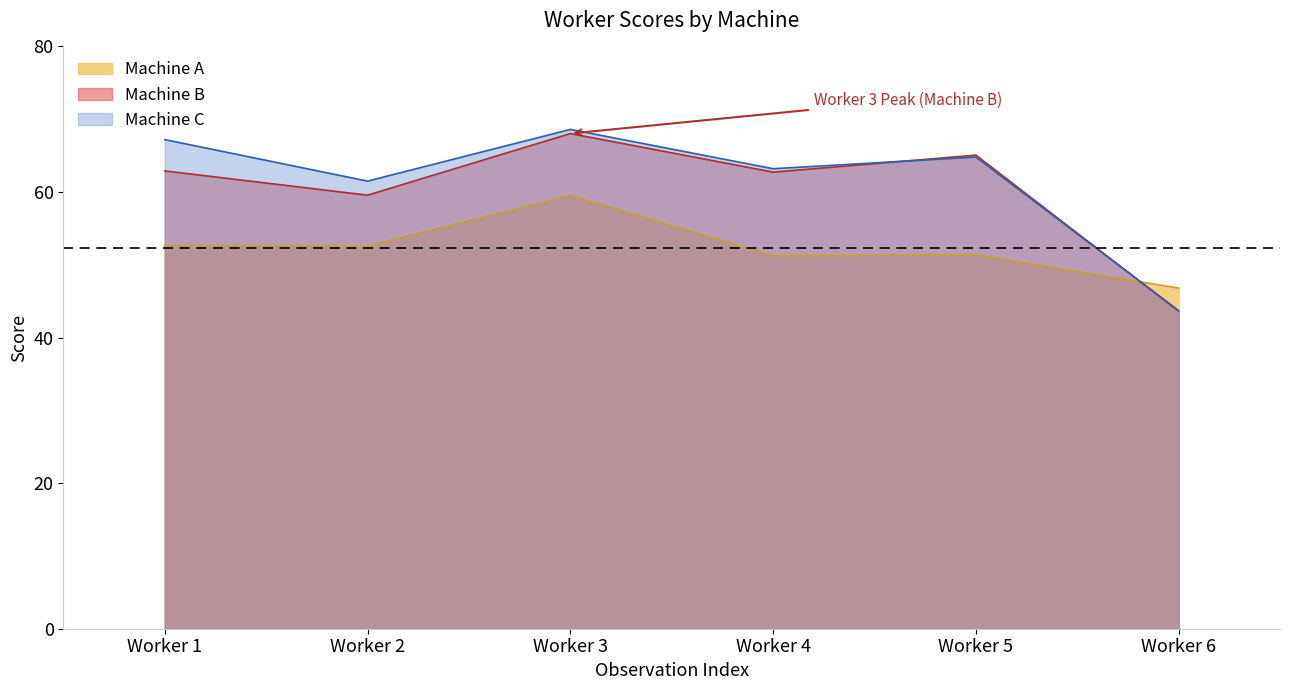

Count the number of categories in the chart.

6